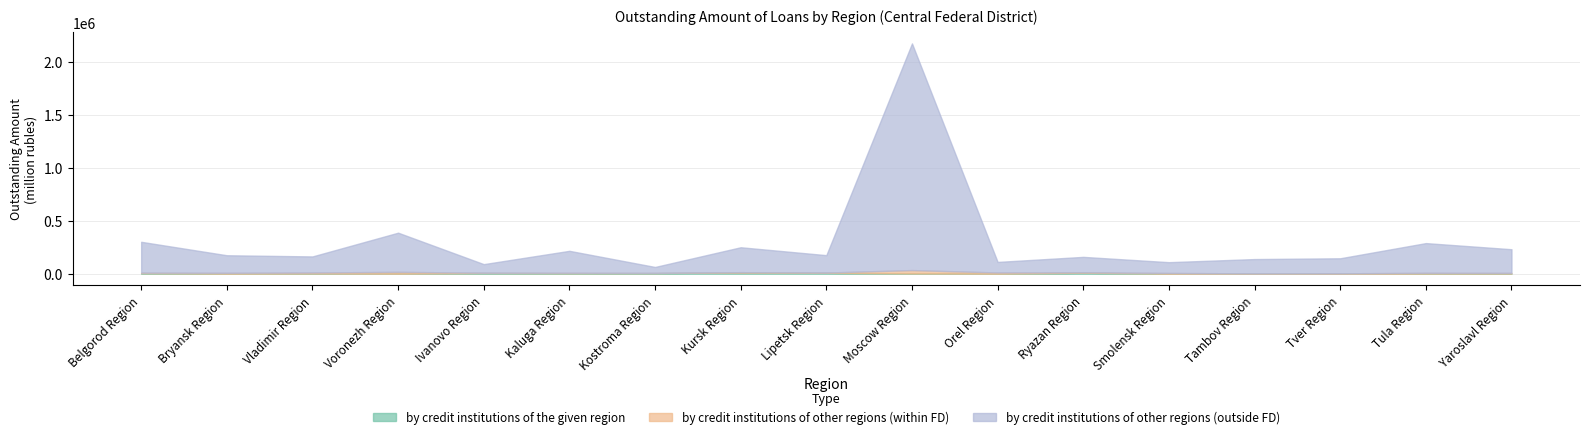

At which label is by credit institutions of the given region closest to 6007?

Kostroma Region